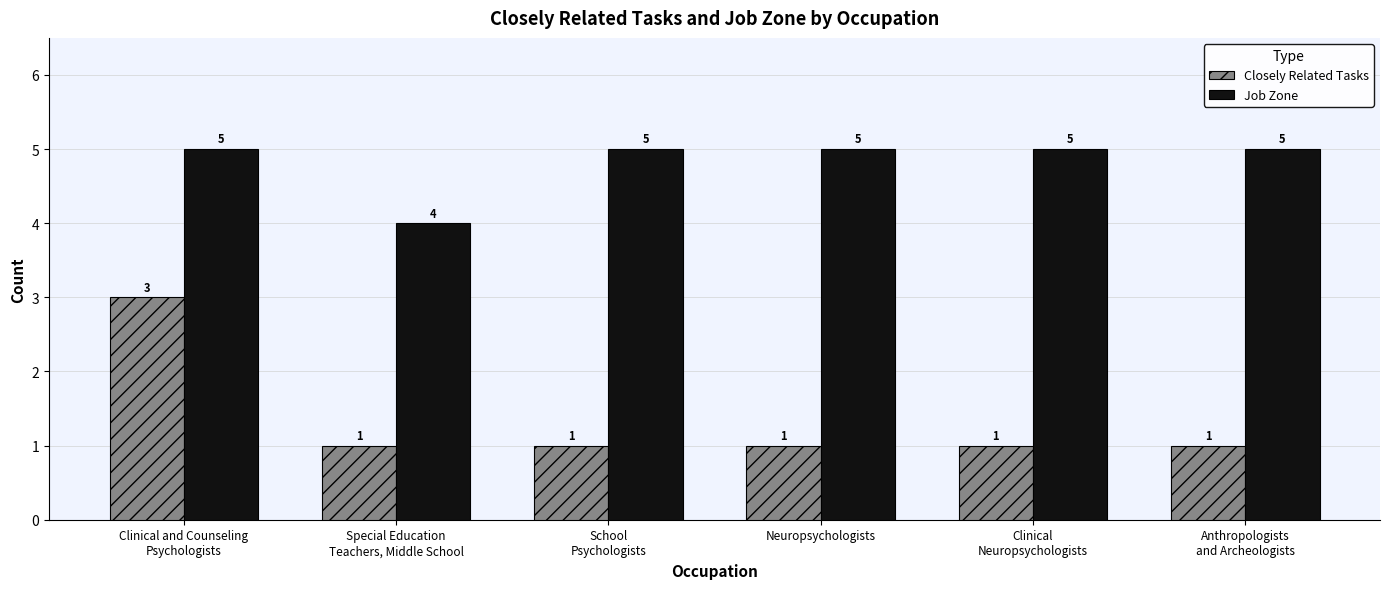

What are all the series names shown in the legend?

Closely Related Tasks, Job Zone